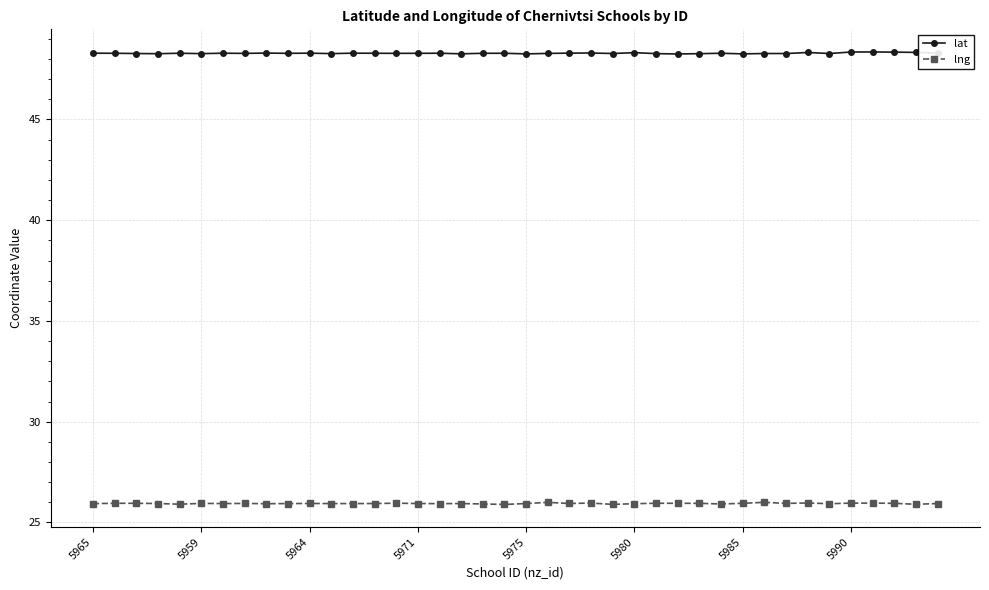

What is the value of the lng point at the 6th from the left?

25.9